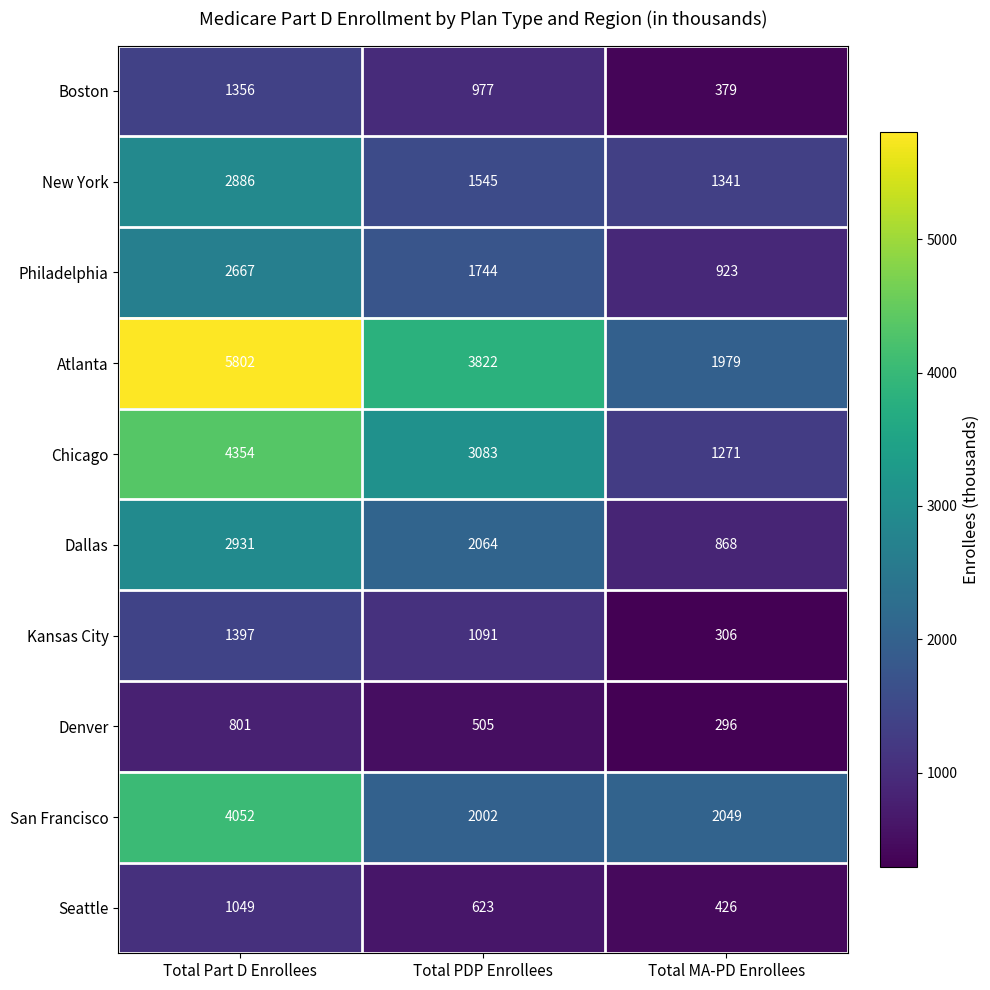

Which series changed the most between Total Part D Enrollees and Total MA-PD Enrollees?

Atlanta